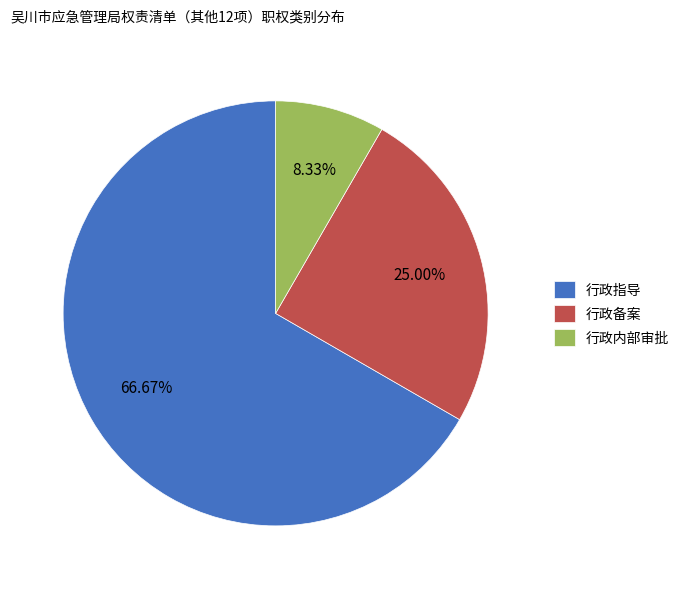

The 行政指导 slice represents 67% of the pie. True or false?

True